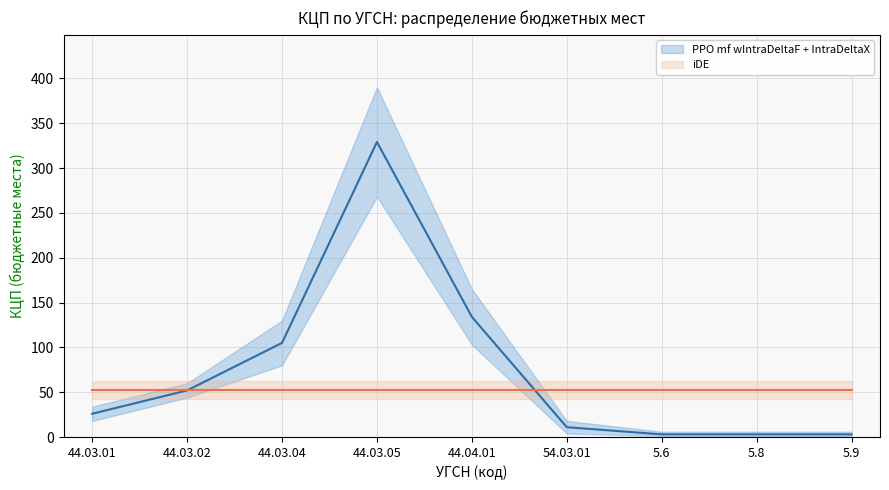

Is it true that iDE equals 70 at 5.6?

False